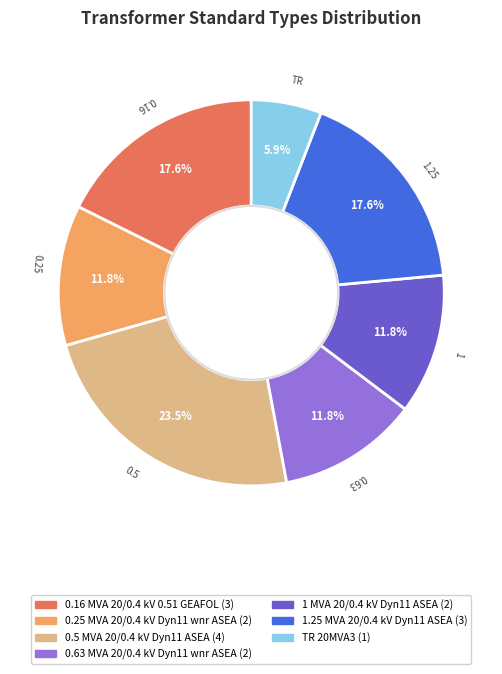

What portion of the pie excludes 1.25 MVA 20/0.4 kV Dyn11 ASEA?

82.4%